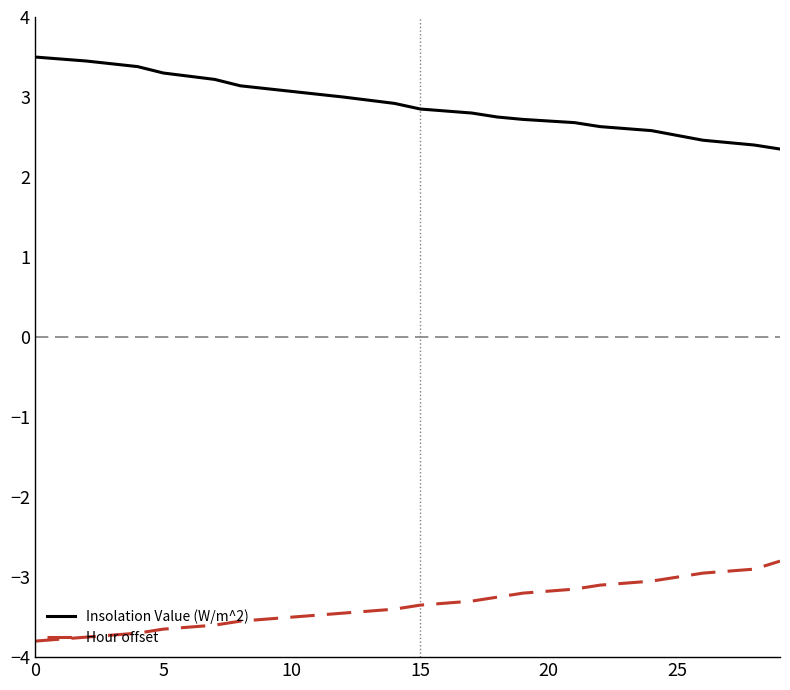

Which series has the largest total across all categories?

Insolation Value (W/m^2)